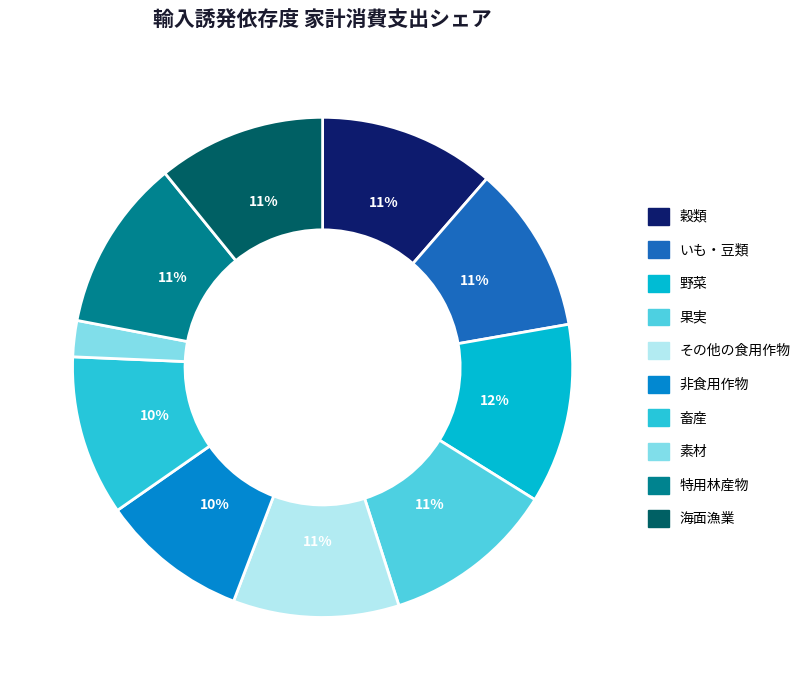

Which has a higher value, 野菜 or 畜産?

野菜